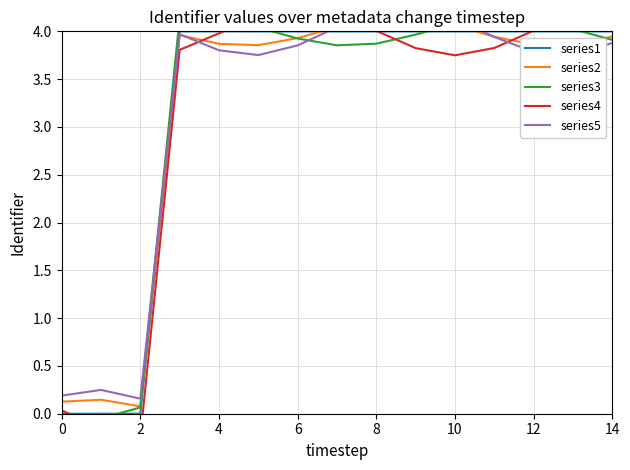

How many values in the series4 series exceed 3?

12